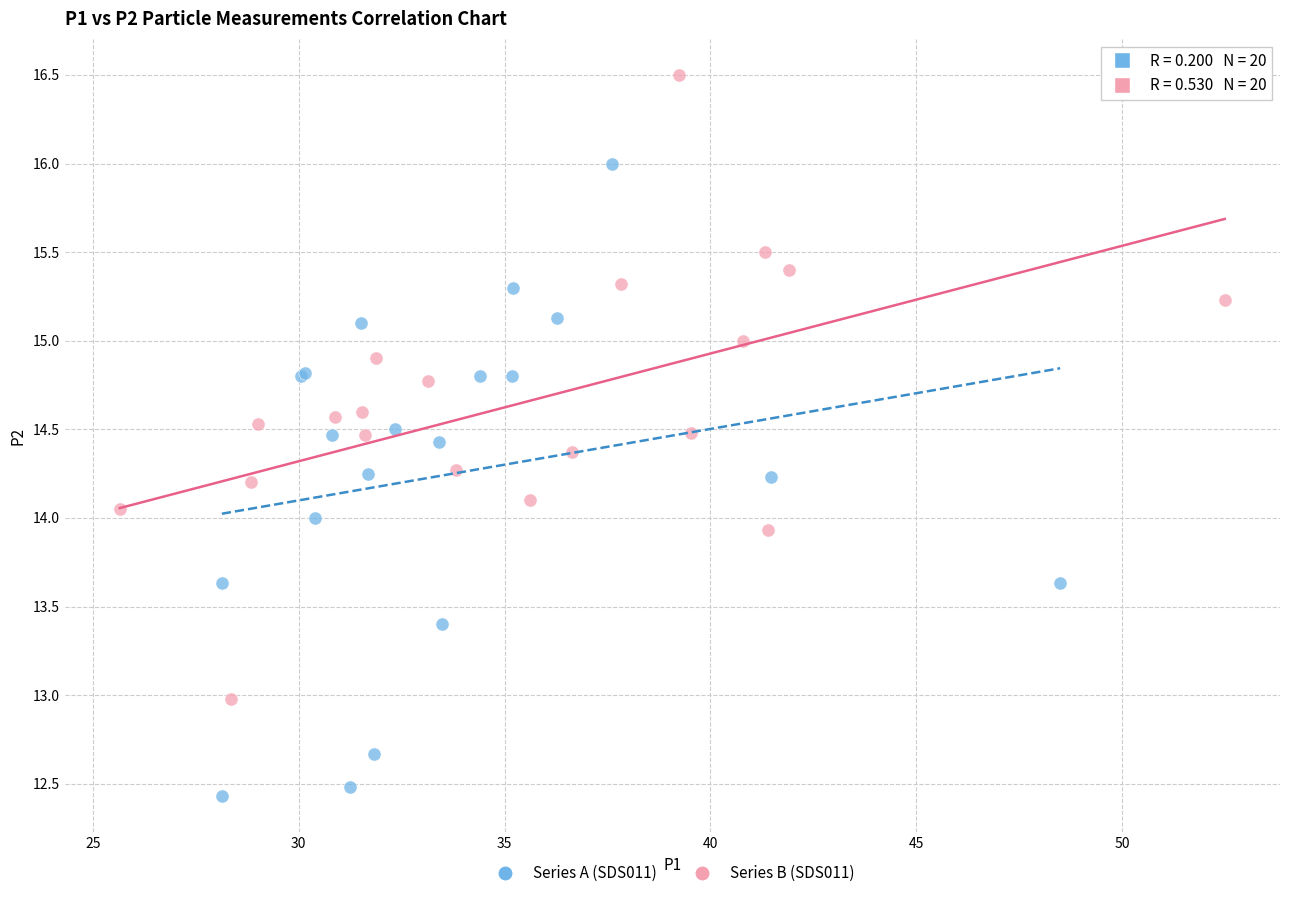

Which series contains the highest Y value?

Series B (SDS011)